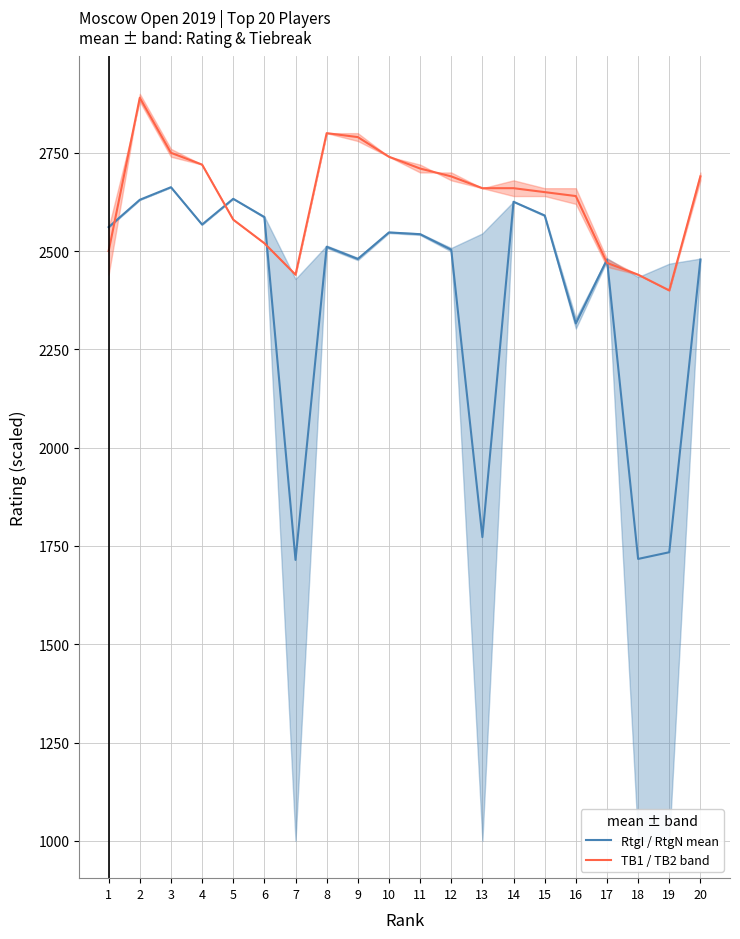

Reading left to right, list all the values displayed in this chart.

RtgI / RtgN mean: 2561.0	2630.5	2662.5	2567.5	2633.0	2586.5	1714.5	2511.0	2480.0	2547.5	2543.0	2503.5	1772.5	2625.5	2590.5	2316.0	2478.5	1717.0	1734.0	2478.5
TB1 / TB2 band: 2500.0	2890.0	2750.0	2720.0	2580.0	2520.0	2440.0	2800.0	2790.0	2740.0	2710.0	2690.0	2660.0	2660.0	2650.0	2640.0	2470.0	2440.0	2400.0	2690.0